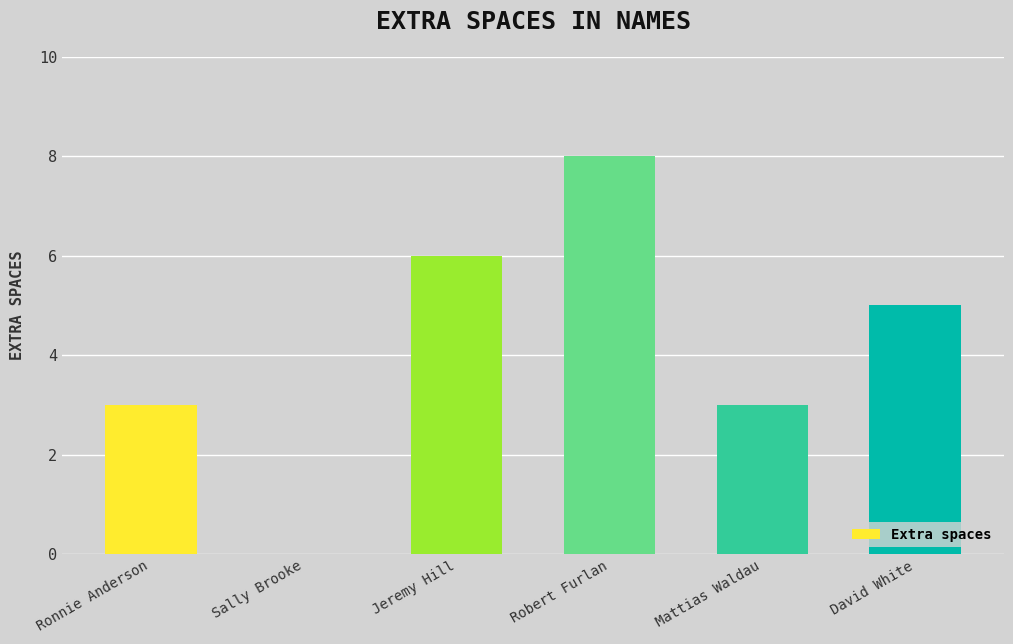

Which has a higher value, Robert Furlan or Mattias Waldau?

Robert Furlan